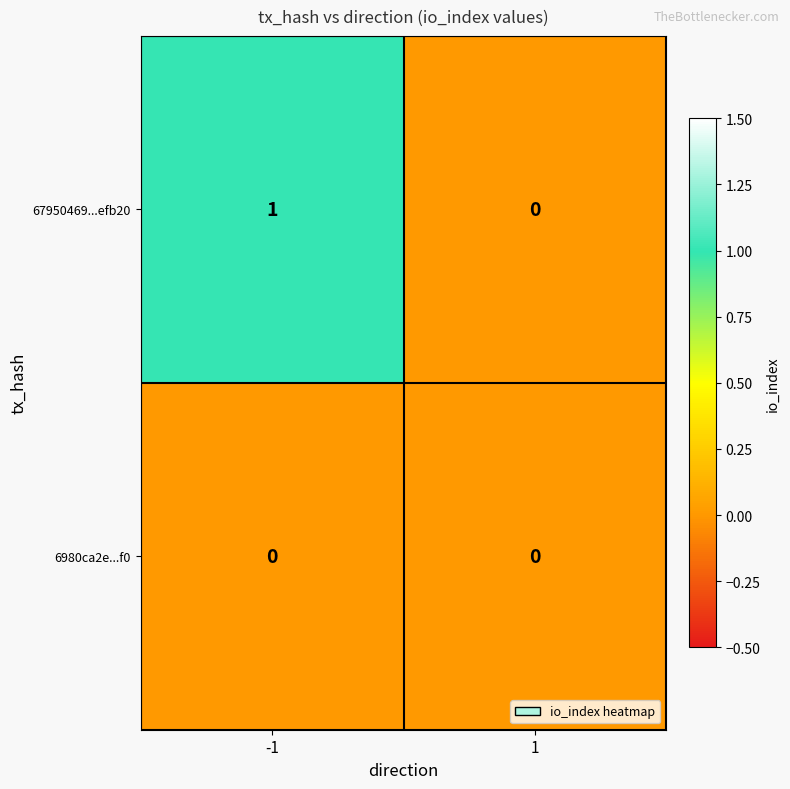

Between -1 and 1, which series saw the biggest shift?

67950469...efb20